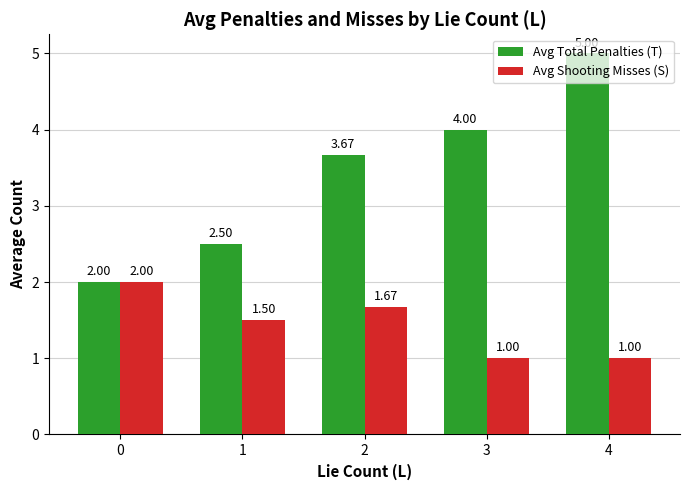

What is the difference between the maximum and minimum values in the Avg Total Penalties (T) series?

3.0